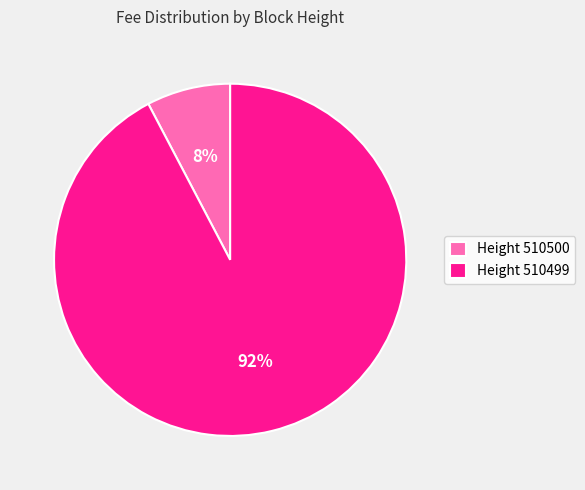

Combined, do Height 510500 and Height 510499 account for over 50%?

Yes